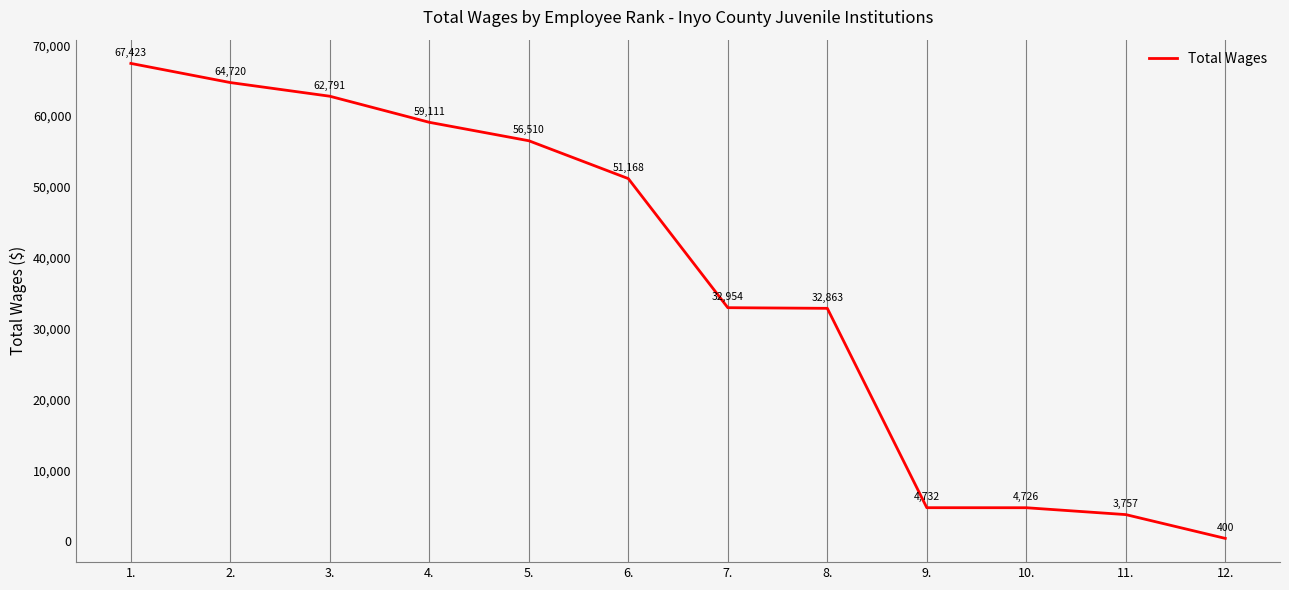

What position from the right is 3.?

10